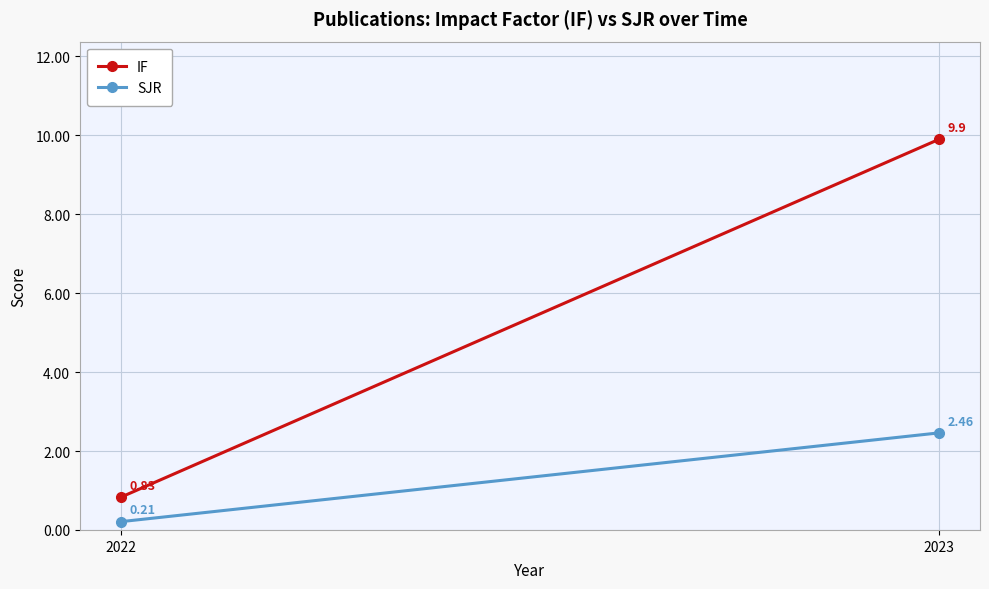

How many data points does each series have?

2